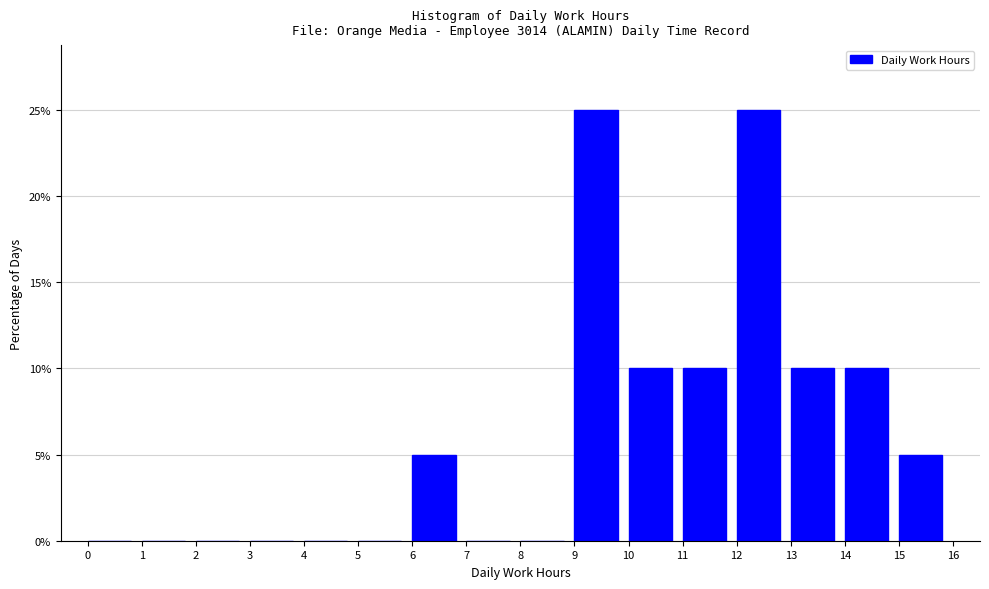

Reading left to right, transcribe this chart: for each bar, give the range it covers on the x-axis and its height. The values are not printed on the chart, so give them approximately, as read against the axis.

0 to 1: 0
1 to 2: 0
2 to 3: 0
3 to 4: 0
4 to 5: 0
5 to 6: 0
6 to 7: 5
7 to 8: 0
8 to 9: 0
9 to 10: 25
10 to 11: 10
11 to 12: 10
12 to 13: 25
13 to 14: 10
14 to 15: 10
15 to 16: 5